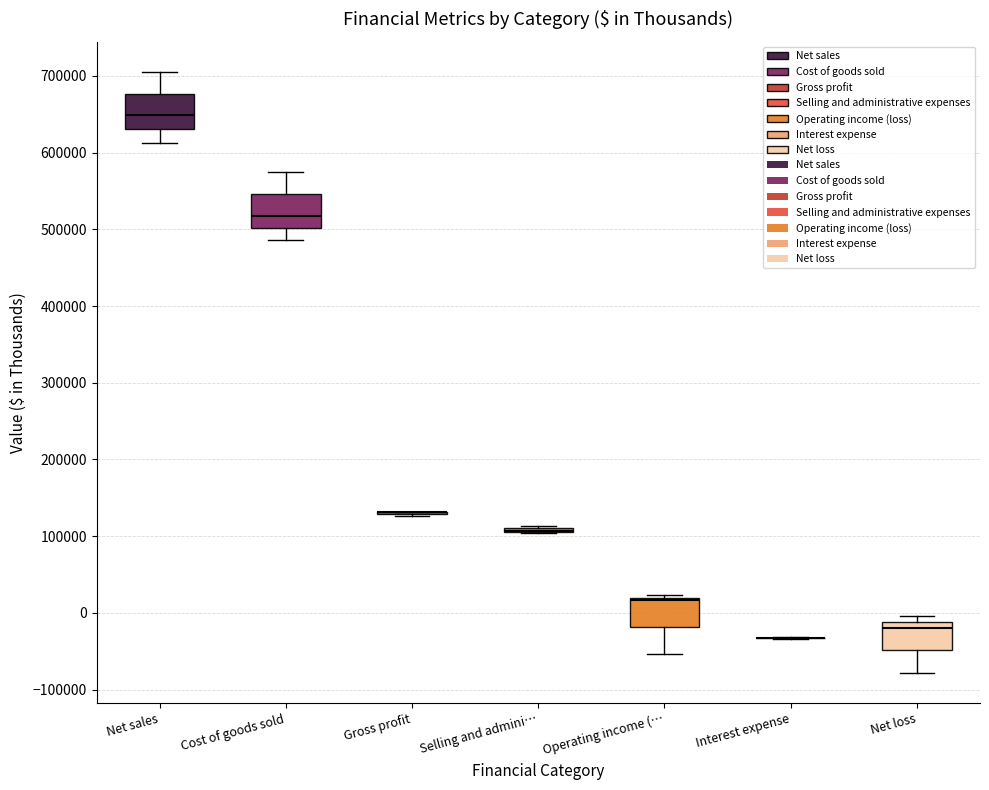

Reading left to right, read every box against the y-axis: the position of its median line, the range the box covers, and the ends of its whiskers. The values are not printed on the chart, so give them approximately, as read against the axis.

Net sales: median 650000, box 630000 to 680000, whiskers 610000 to 710000
Cost of goods sold: median 520000, box 500000 to 550000, whiskers 490000 to 570000
Gross profit: box collapsed to a line at 130000, whiskers 130000 to 130000
Selling and admini…: box collapsed to a line at 110000, whiskers 100000 to 110000
Operating income (…: median 20000 (just below the box's upper edge), box -20000 to 20000, whiskers -50000 to 20000 (just above the box's upper edge)
Interest expense: box collapsed to a line at -30000, whiskers -30000 to -30000
Net loss: median -20000, box -50000 to -10000, whiskers -80000 to 0